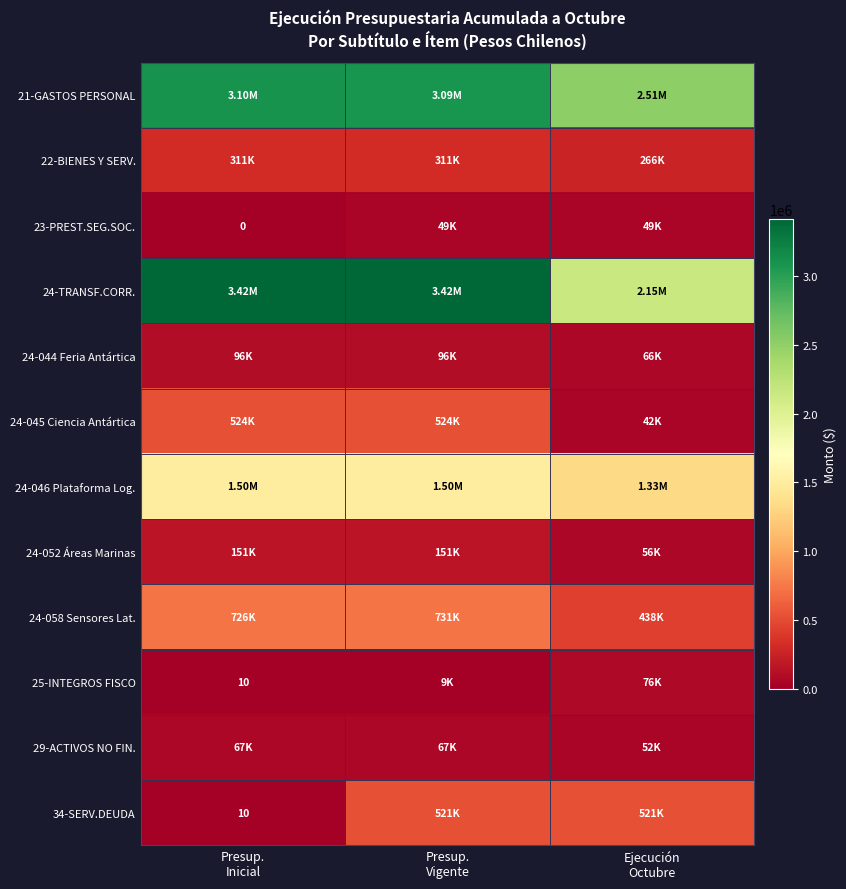

What is the spread (max minus min) of values at Presup.
Inicial?

3416389